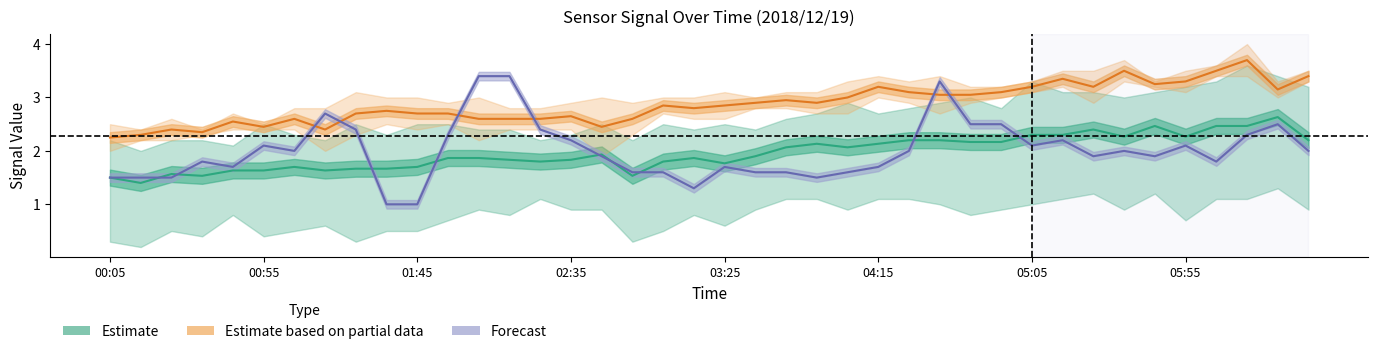

In Estimate based on partial data, how many points are higher than both neighbors (excluding endpoints)?

11